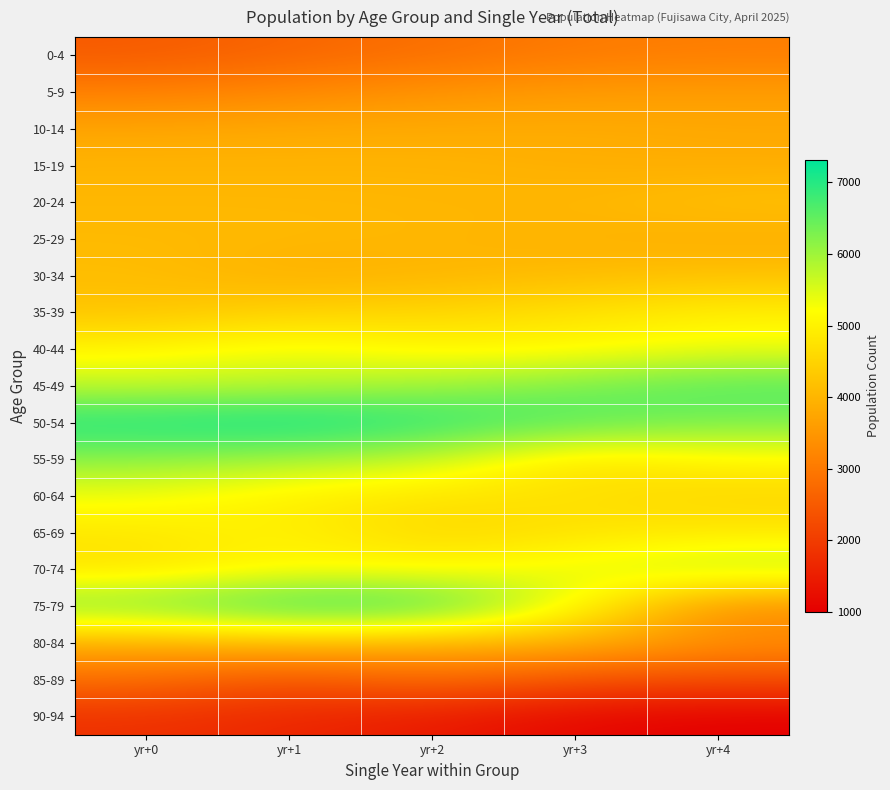

Which series has the largest total across all categories?

50-54